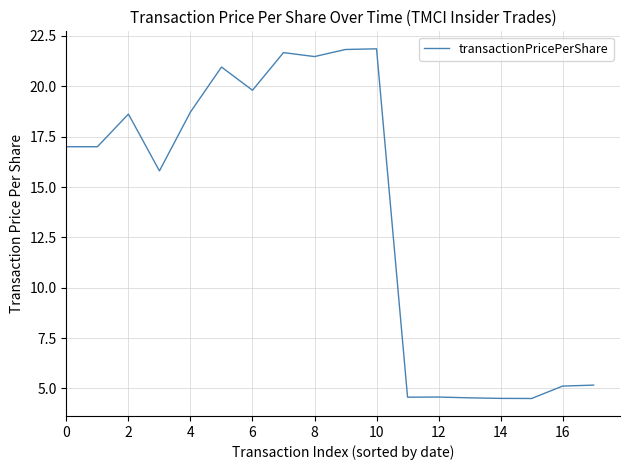

How many series are shown in this chart?

1